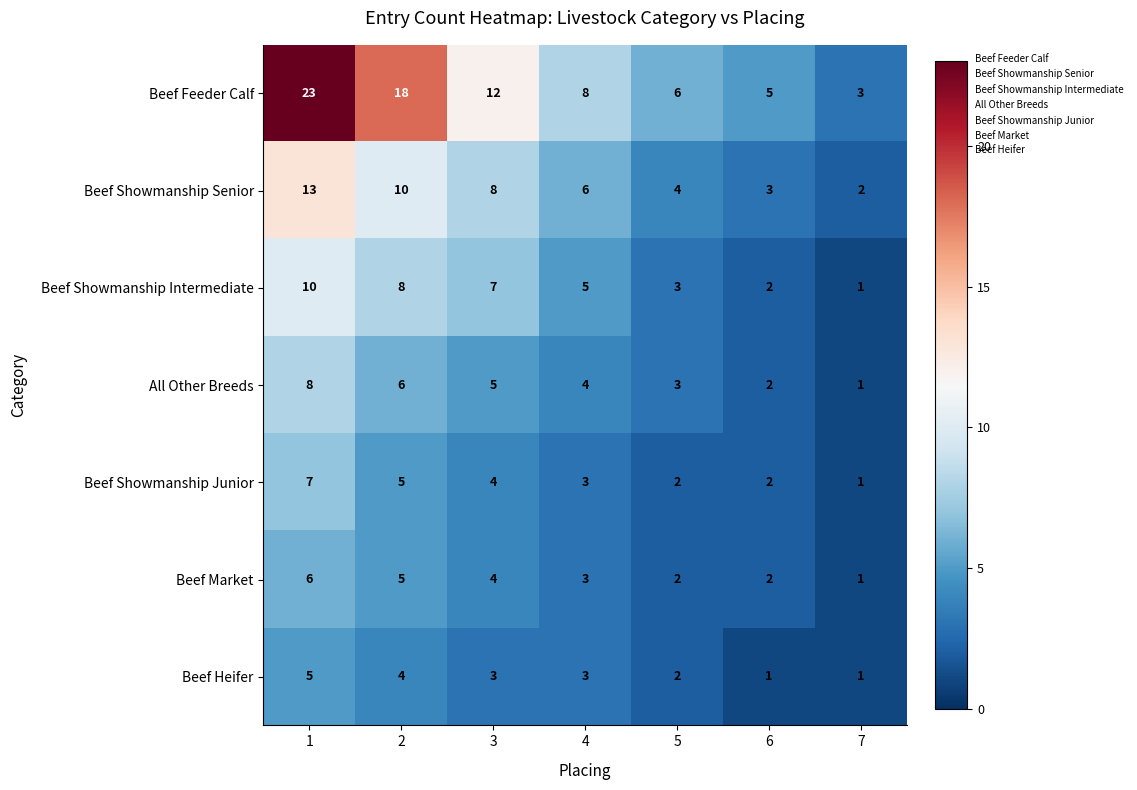

Which series changed the most between 1 and 3?

Beef Feeder Calf